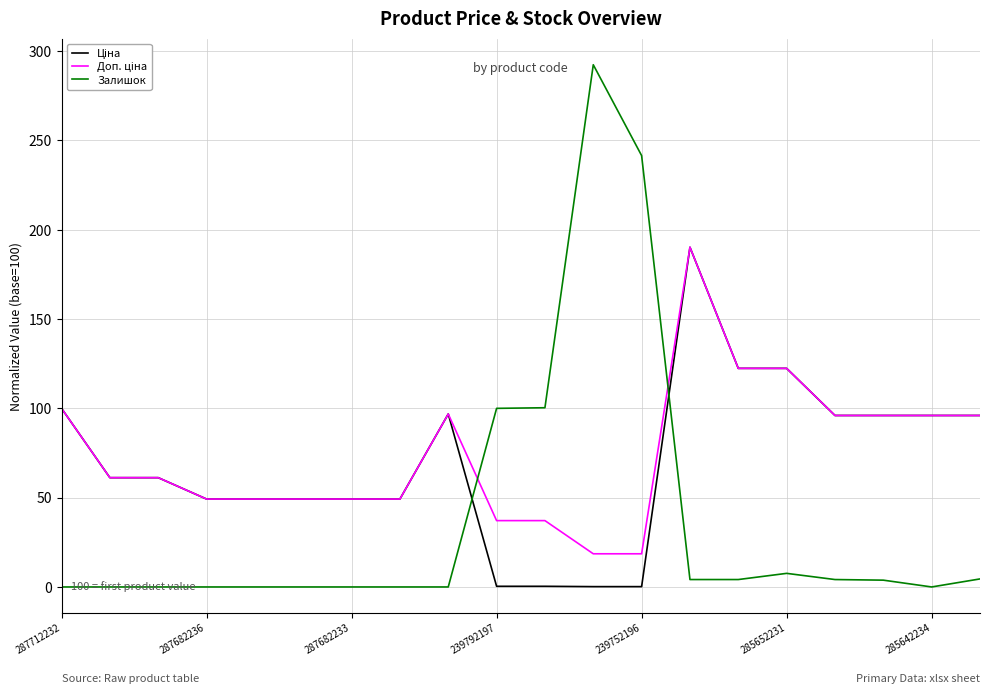

What is the highest value of the Залишок series?

292.4